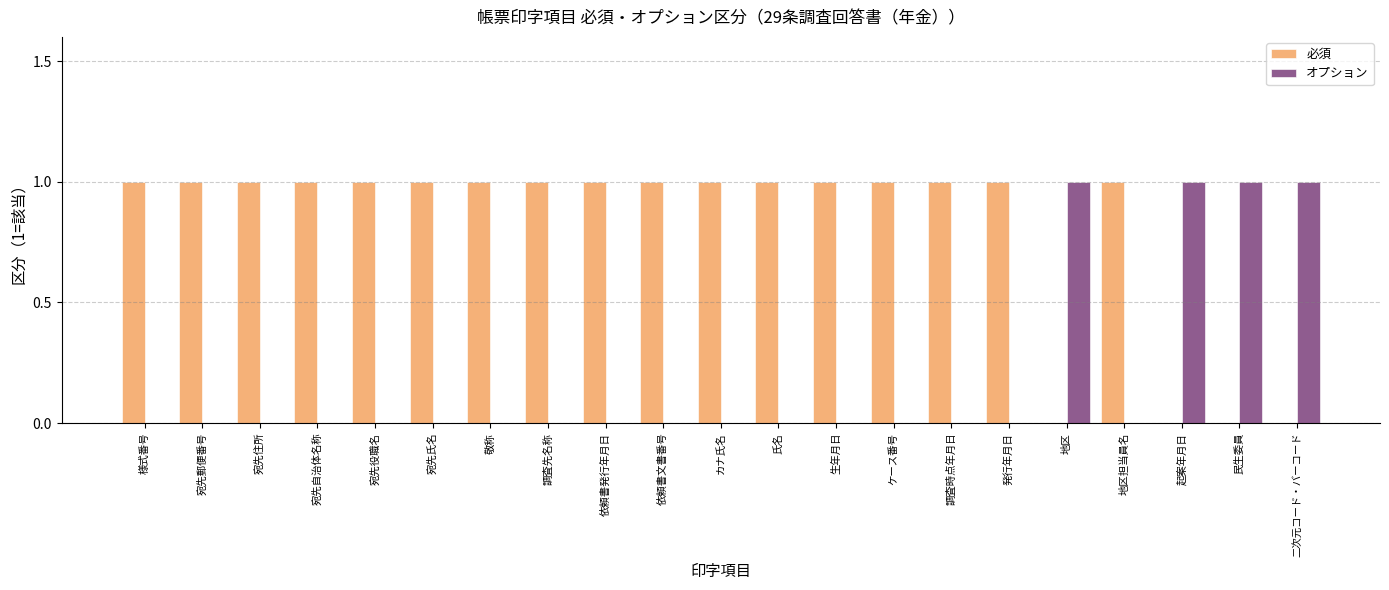

Is the value of オプション at 宛先氏名 greater than the value of 必須 at 氏名?

No